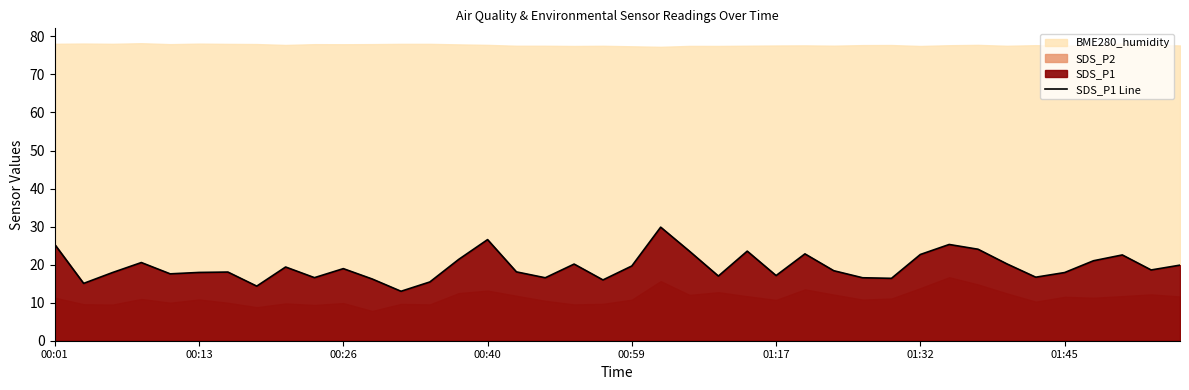

What is the minimum value for SDS_P1 Line?

13.0